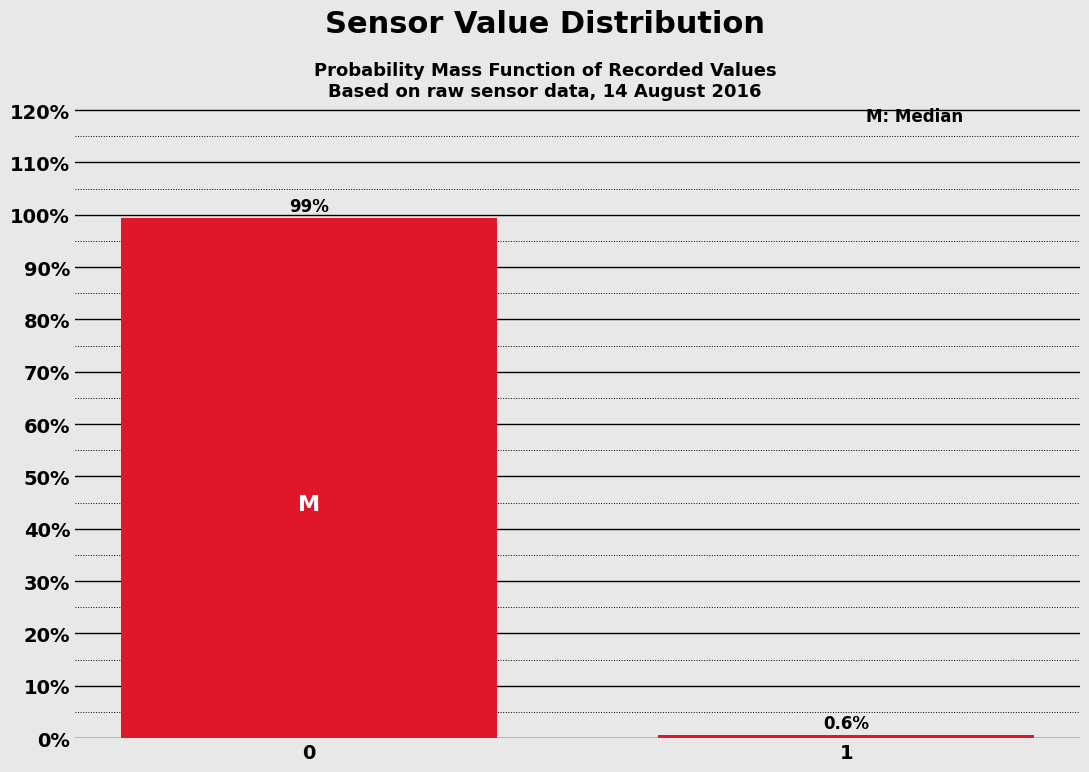

Reading left to right, extract all data points from this chart.

99.4	0.6